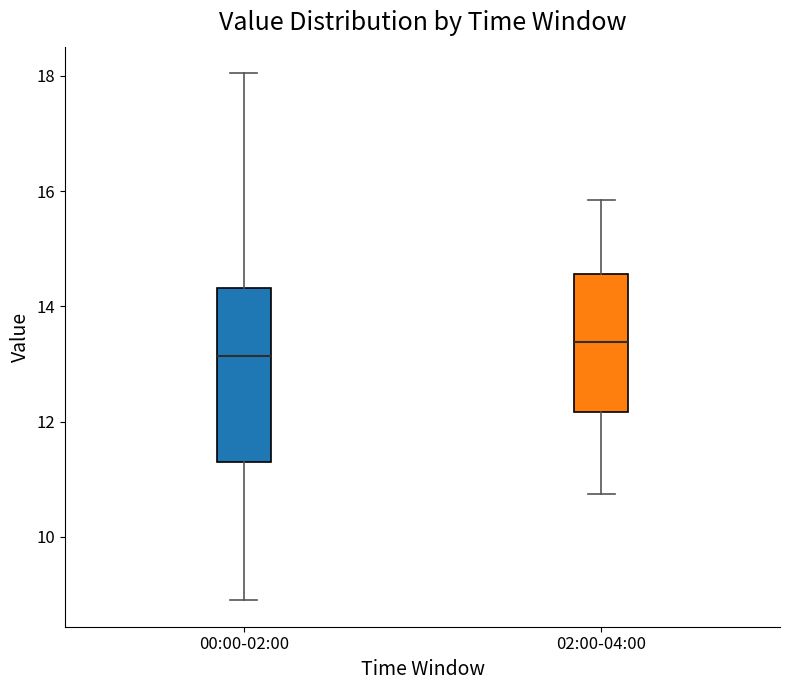

Which box's median line is the lowest?

00:00-02:00